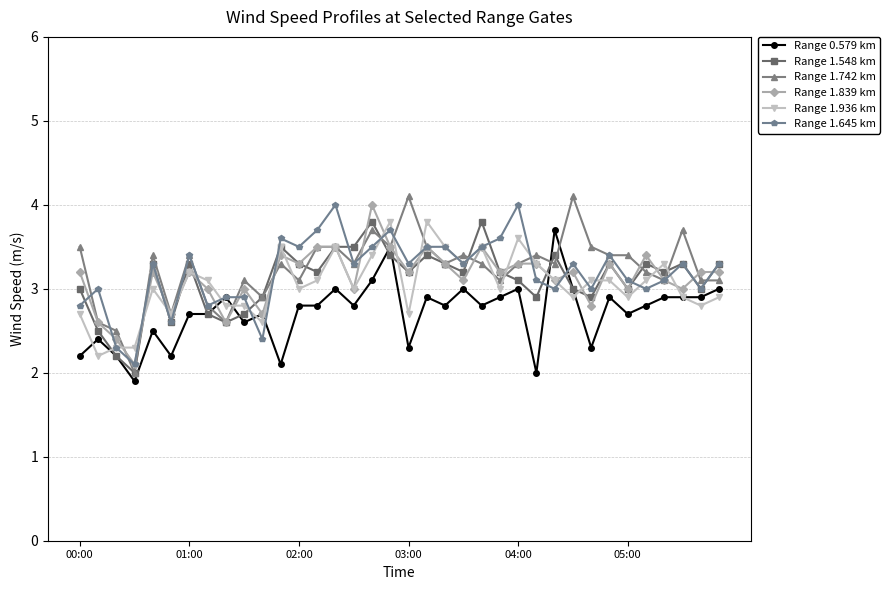

How many data points in Range 1.742 km are less than 3?

7